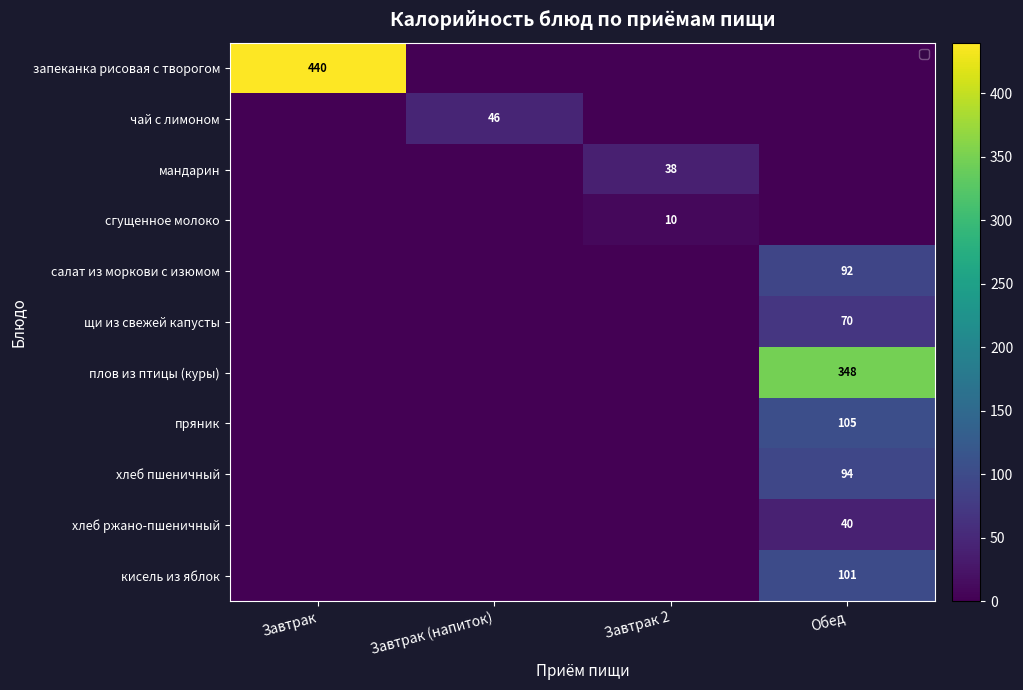

The щи из свежей капусты series shows 42 at Обед. True or false?

False